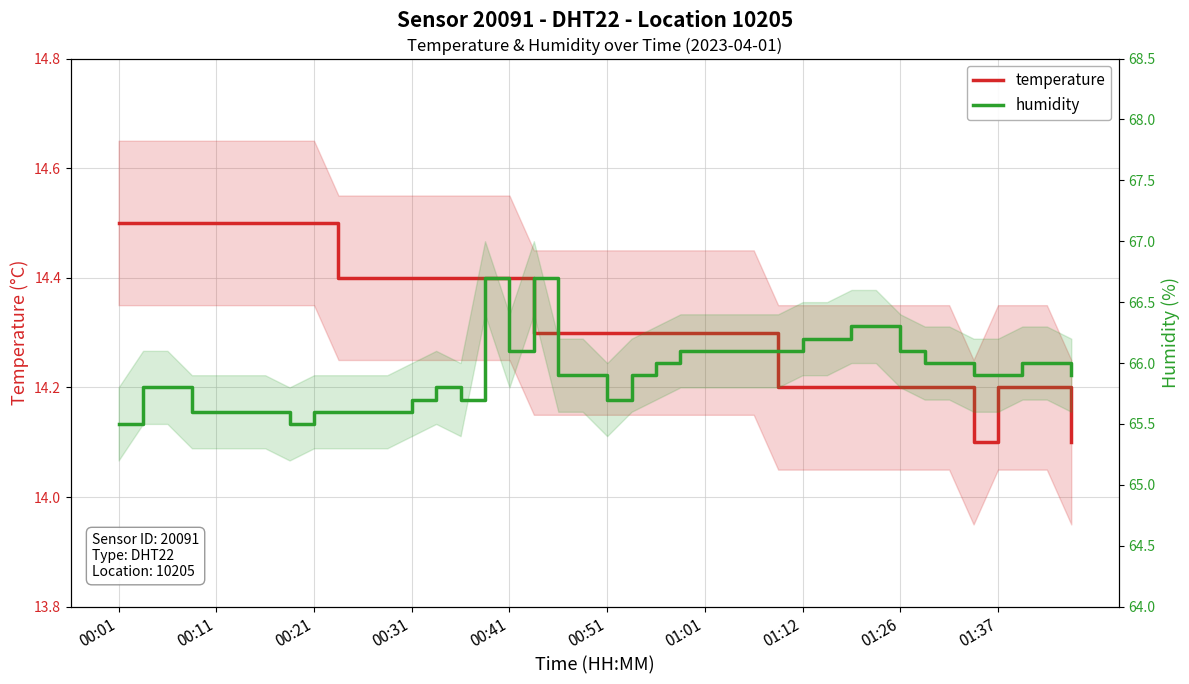

The temperature series shows 22.3 at 33. True or false?

False